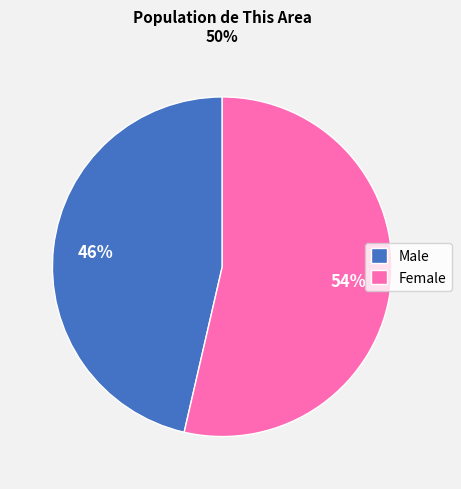

Is the sum of Male and Female greater than half?

Yes